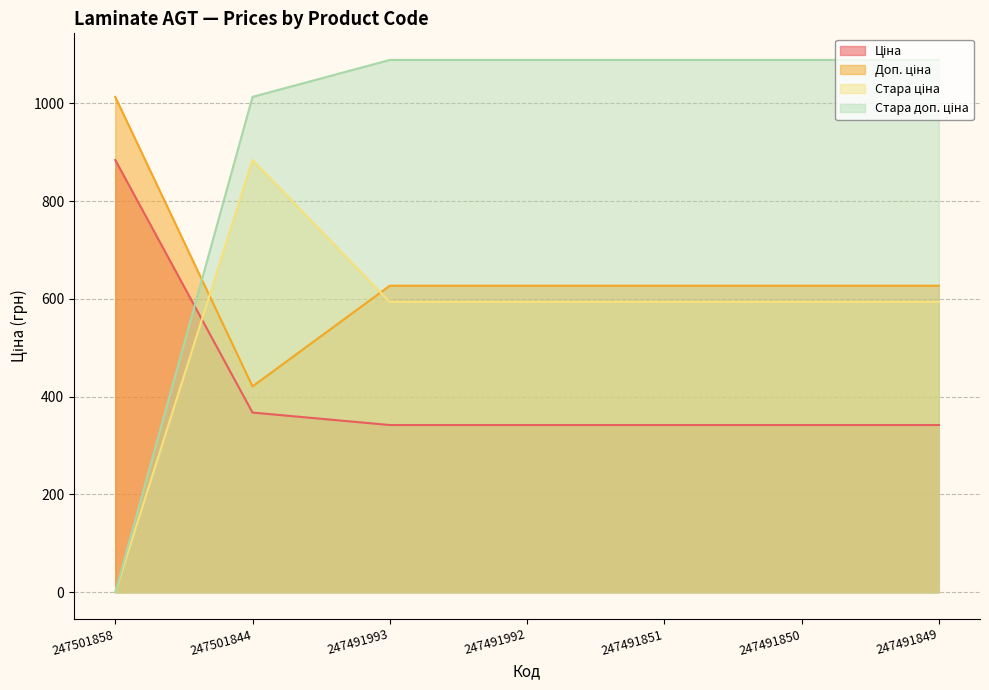

Which label corresponds to the largest value in the chart?

247491993